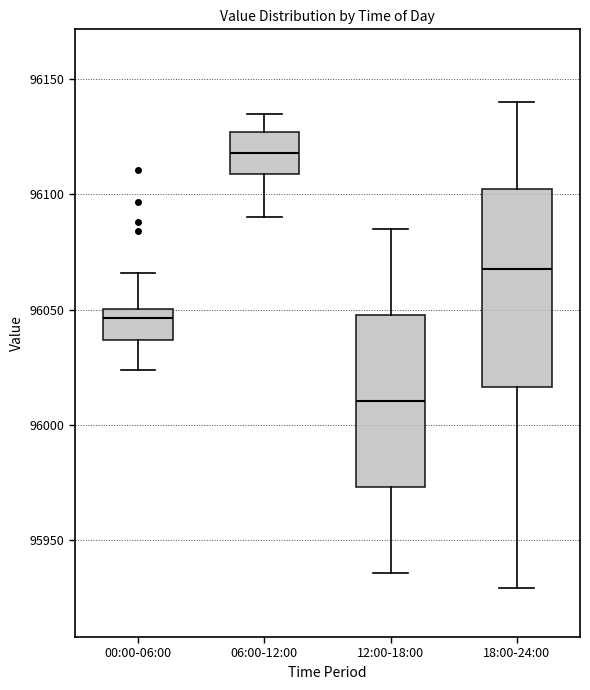

Where does the median line of the box for 00:00-06:00 sit on the y-axis? The values are not printed on the chart, so give them approximately, as read against the axis.

96045